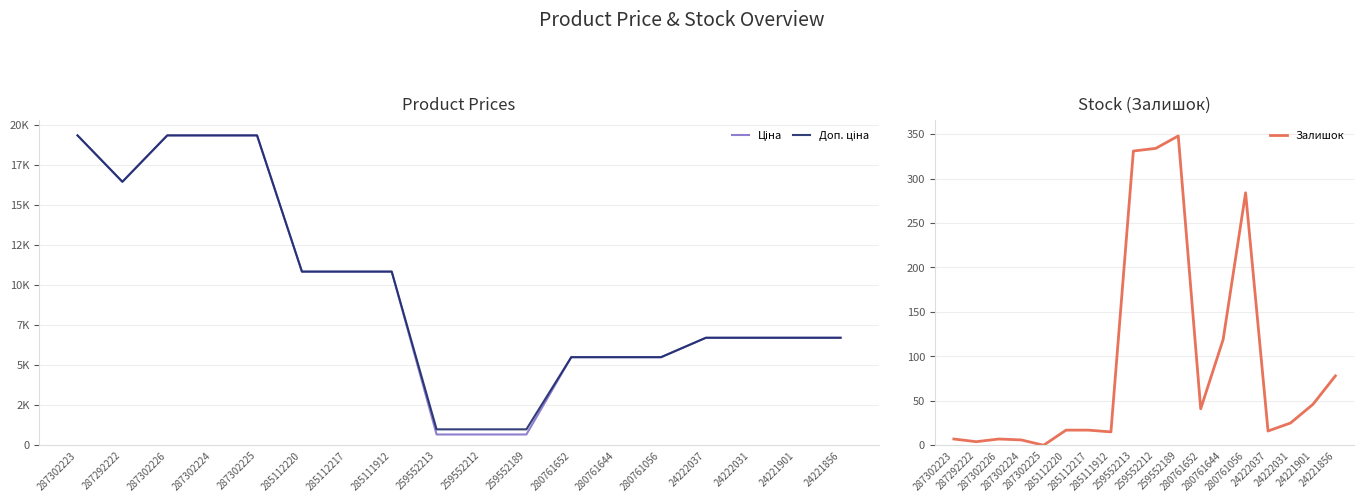

Rank the series at 24221856 from lowest to highest value.

Залишок, Ціна, Доп. ціна